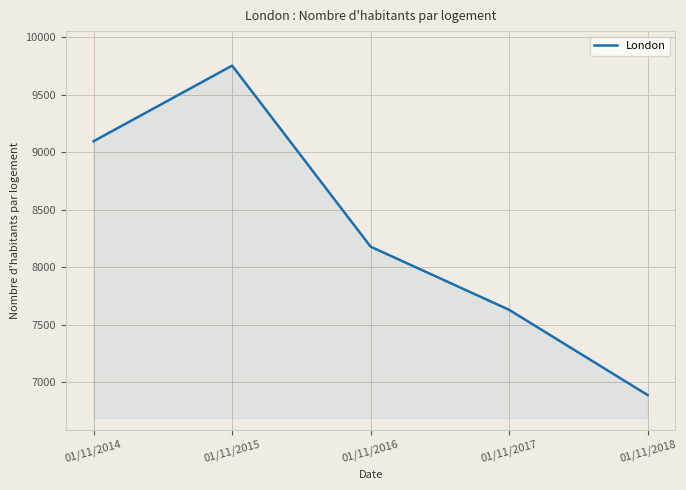

List the labels in order of value, smallest first.

01/11/2018, 01/11/2017, 01/11/2016, 01/11/2014, 01/11/2015